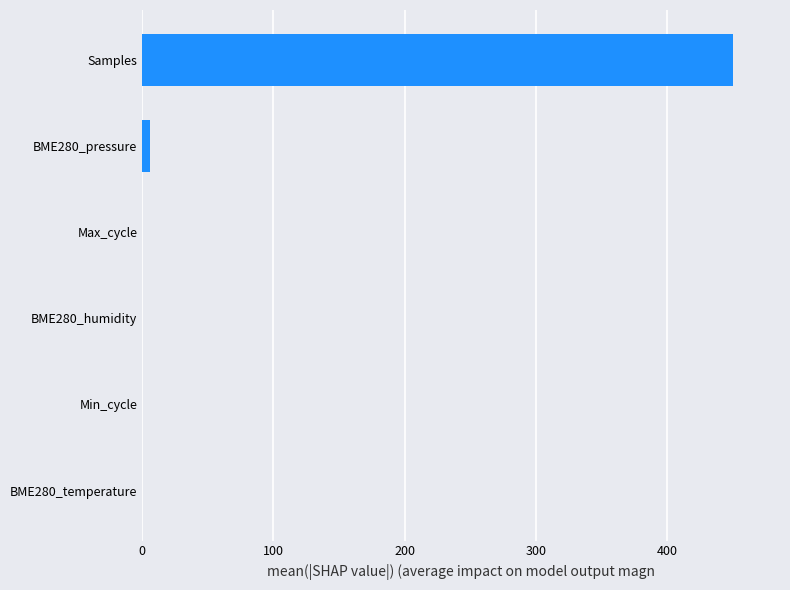

What is the maximum value shown in the chart?

450.0